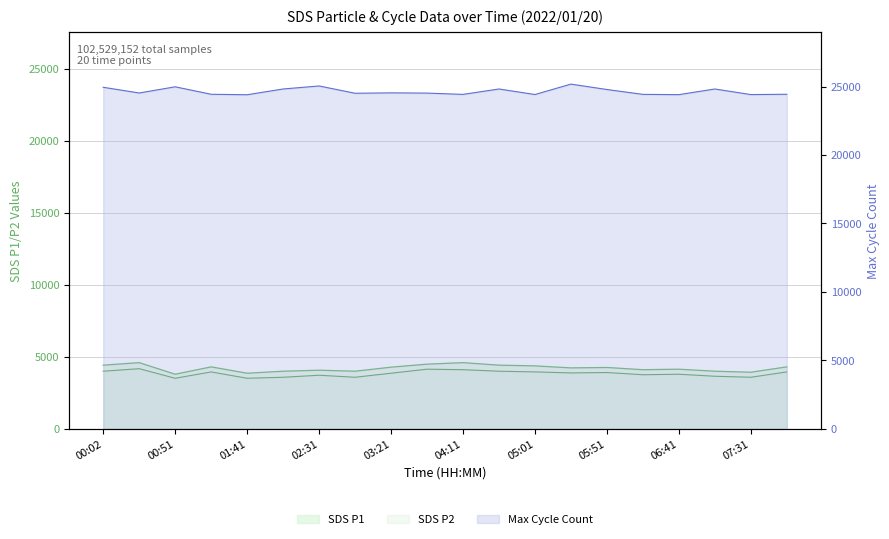

Reading left to right, transcribe all the data shown in this chart.

SDS_P1: 4410.0	4585.0	3780.0	4291.0	3850.0	3990.0	4060.0	3990.0	4270.0	4480.0	4585.0	4410.0	4361.0	4221.0	4249.0	4095.0	4130.0	3990.0	3920.0	4291.0
SDS_P2: 3990.0	4165.0	3500.0	3941.0	3500.0	3570.0	3710.0	3570.0	3850.0	4130.0	4095.0	3990.0	3941.0	3871.0	3899.0	3745.0	3780.0	3640.0	3570.0	3941.0
Max_cycle: 24946.0	24529.0	24981.0	24435.0	24401.0	24821.0	25042.0	24509.0	24538.0	24521.0	24427.0	24821.0	24417.0	25178.0	24783.0	24428.0	24408.0	24821.0	24413.0	24435.0